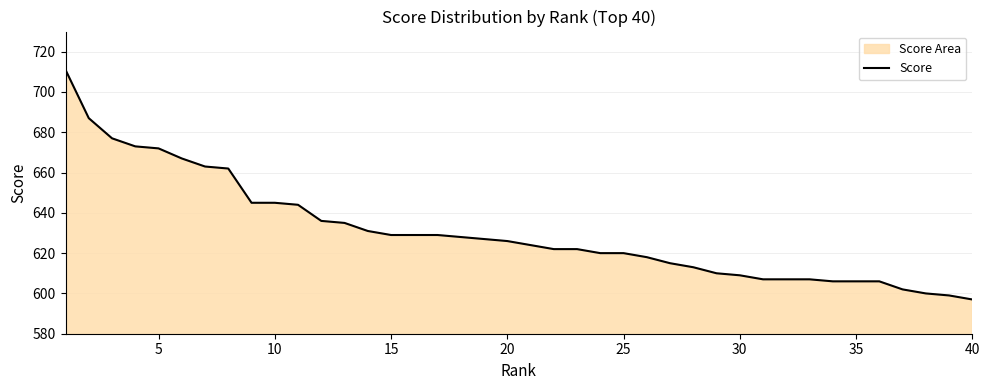

What is the approximate value at 40, to the nearest 50?

600